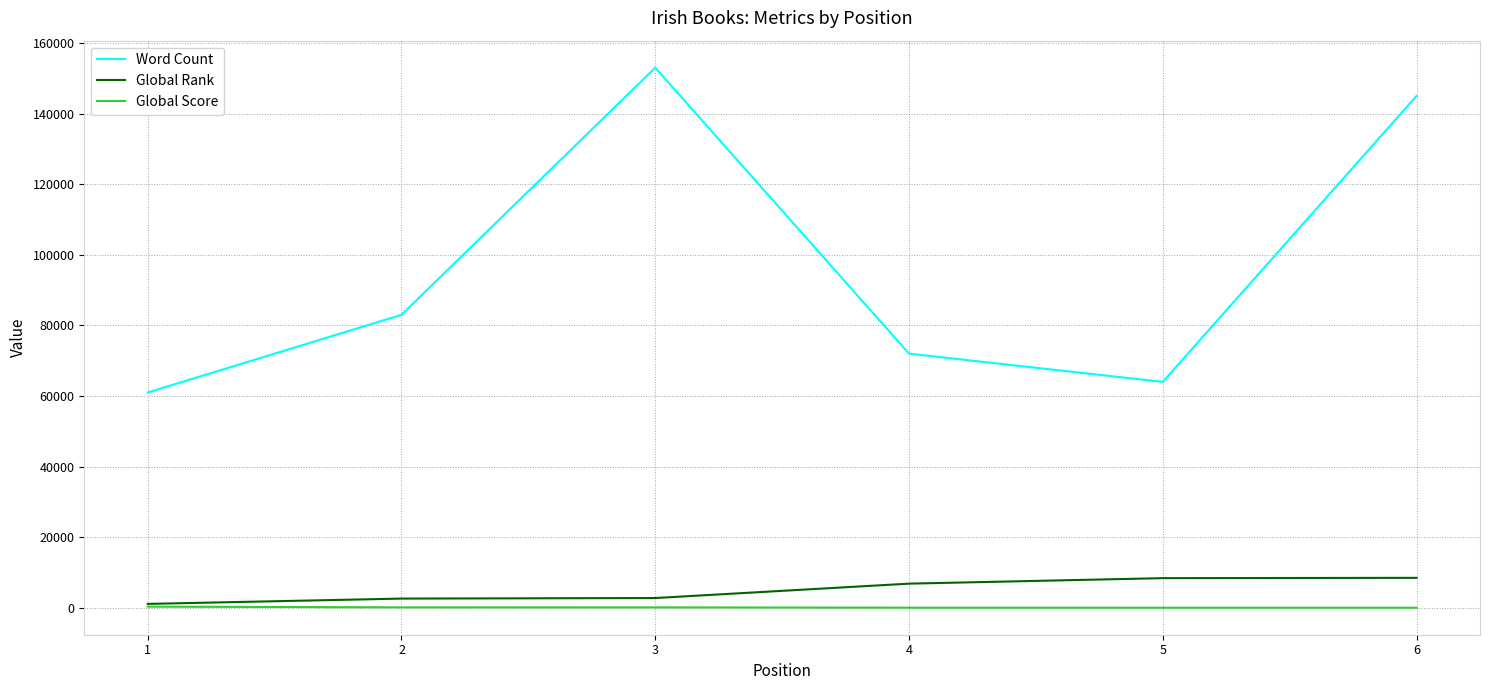

Which category has the highest value in the Word Count series?

3